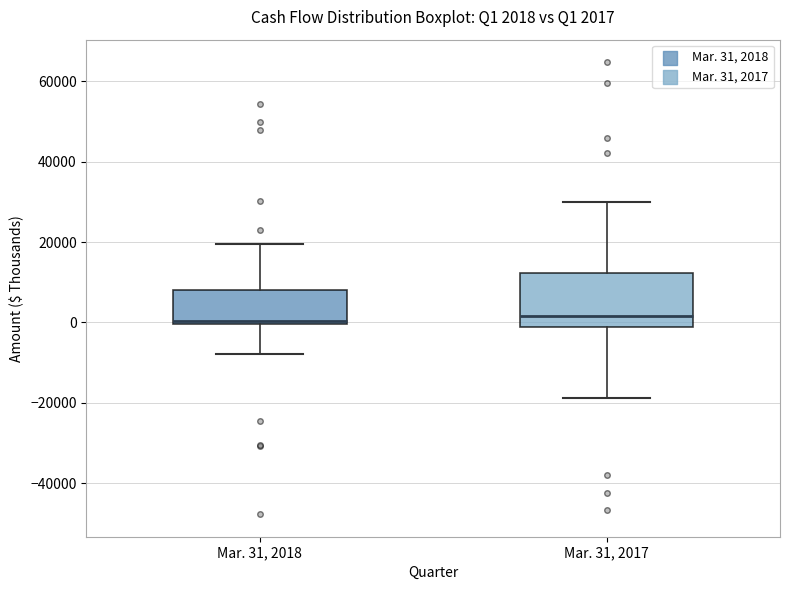

Comparing the boxes themselves (not the whiskers), which one is the tallest?

Mar. 31, 2017